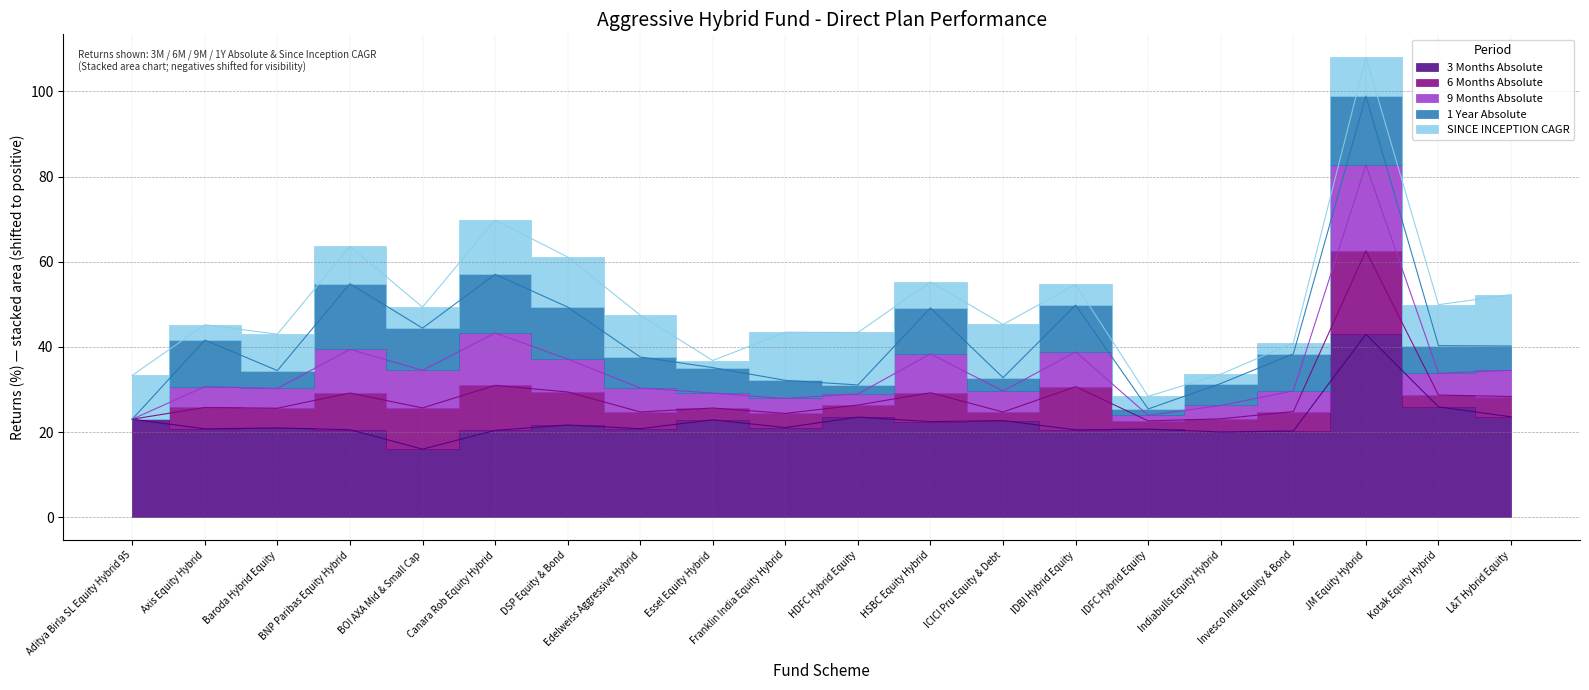

Reading left to right, extract all data points from this chart.

3 Months Absolute: 23.0	20.8	21.0	20.6	16.0	20.4	21.7	20.8	22.9	21.1	23.5	22.5	22.7	20.5	20.7	20.0	20.3	43.0	25.9	23.6
6 Months Absolute: -10.7	-5.7	-6.1	-2.1	-1.1	-0.2	-3.0	-6.8	-8.0	-7.4	-7.9	-3.9	-8.7	-0.6	-8.8	-7.6	-6.2	8.9	-8.0	-6.0
9 Months Absolute: -6.2	-1.3	-1.5	4.1	2.6	6.1	1.5	-0.6	-2.7	-2.7	-3.6	2.9	-1.3	2.0	-4.9	-3.1	-1.3	14.0	-1.1	-0.1
1 Year Absolute: -10.1	0.8	-5.9	5.3	-0.2	3.7	2.1	-2.8	-4.1	-5.8	-8.0	0.7	-7.0	0.9	-8.6	-4.9	-1.4	6.1	-3.6	-4.4
SINCE INCEPTION CAGR: 10.3	3.6	8.5	8.8	4.9	12.7	11.7	9.8	1.7	11.3	12.3	6.1	12.5	4.9	3.0	2.2	2.6	9.1	9.6	12.1